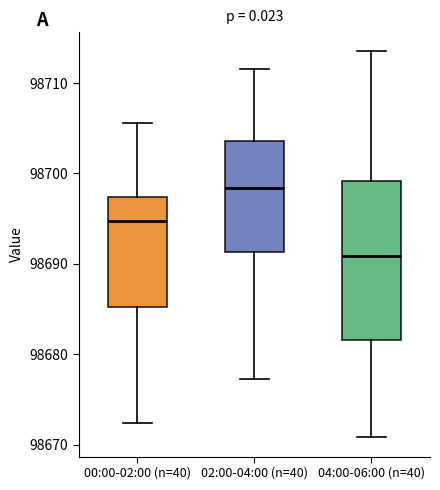

Reading left to right, transcribe this box plot: for each box, give where its median line is, the range the box spans, and where its two whiskers end, as read against the y-axis. The values are not printed on the chart, so give them approximately, as read against the axis.

00:00-02:00 (n=40): median 98695, box 98685 to 98697, whiskers 98672 to 98706
02:00-04:00 (n=40): median 98698, box 98691 to 98704, whiskers 98677 to 98712
04:00-06:00 (n=40): median 98691, box 98682 to 98699, whiskers 98671 to 98714